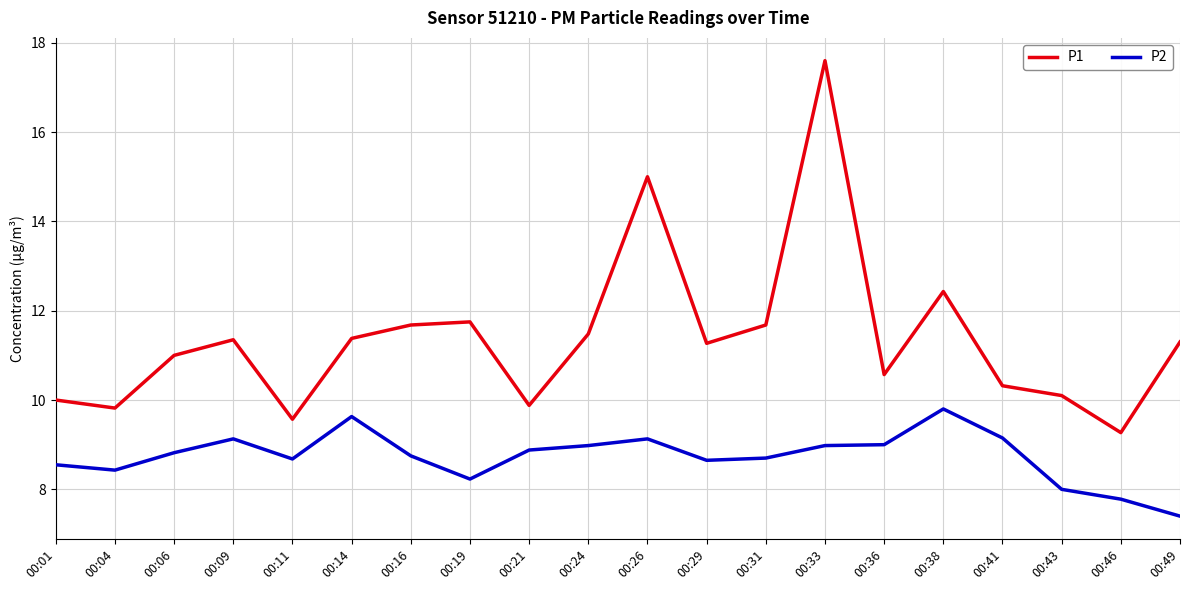

Which series changed the most between 00:09 and 00:46?

P1